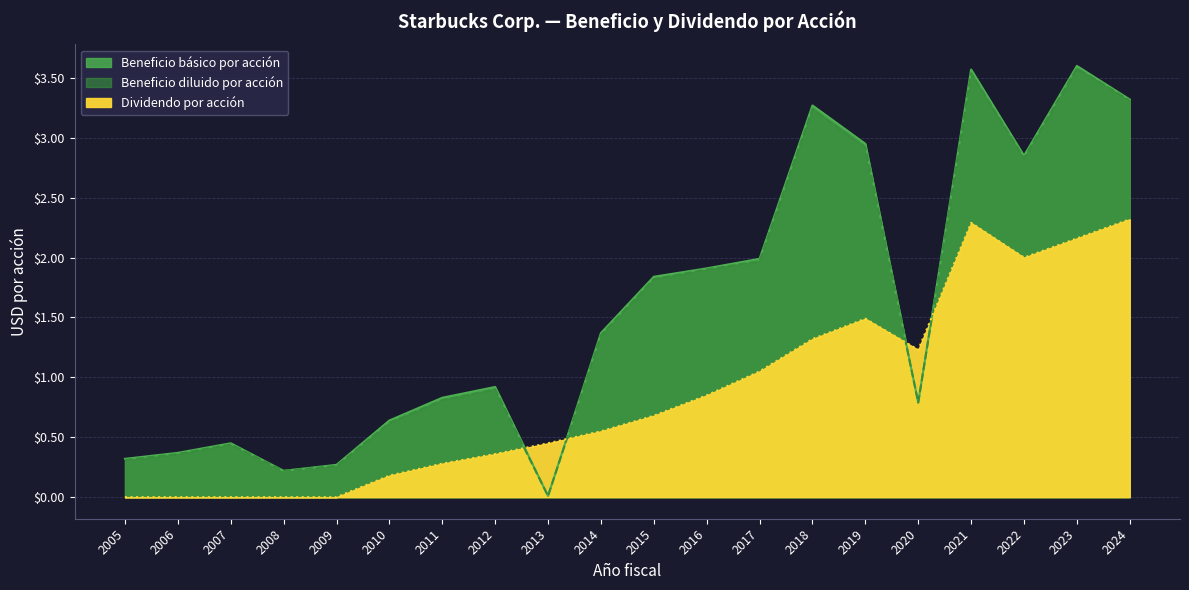

What is the greatest value displayed?

3.6